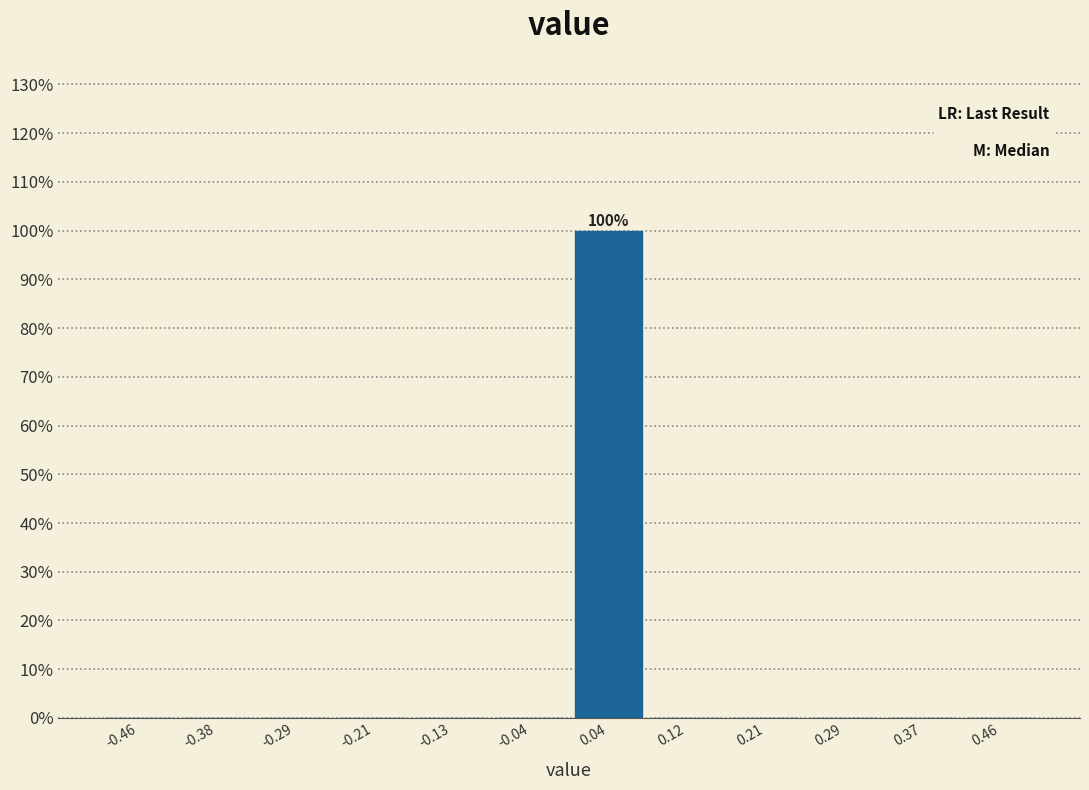

Over which range of the x-axis is the bar tallest?

0.00 to 0.08